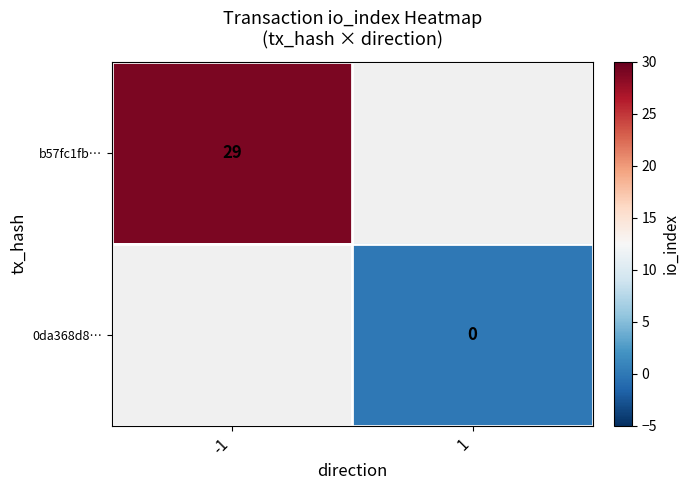

The b57fc1fb… series shows 16.3 at -1. True or false?

False